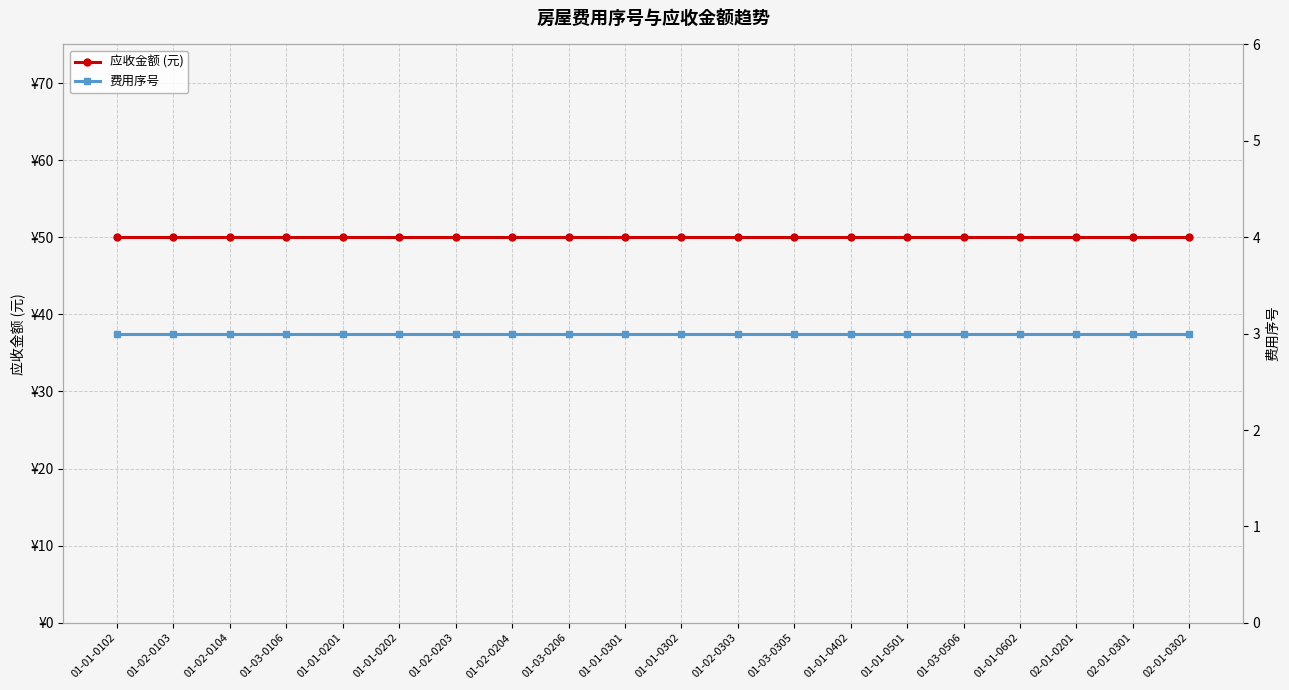

What position from the left is 01-02-0303?

12